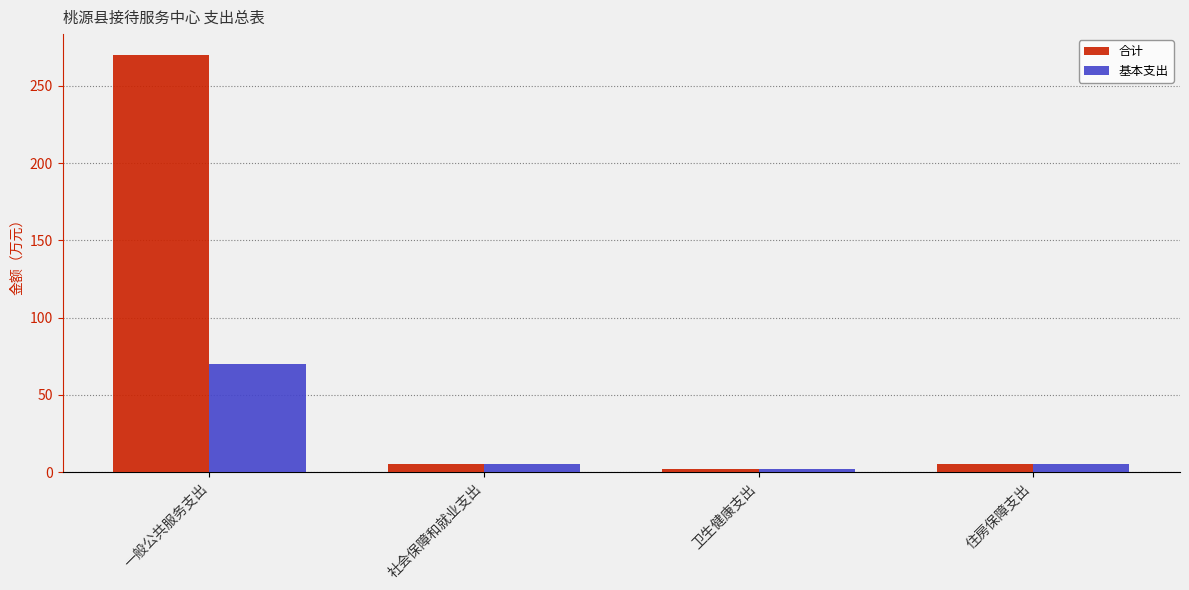

At which category is the sum across all series the highest?

一般公共服务支出